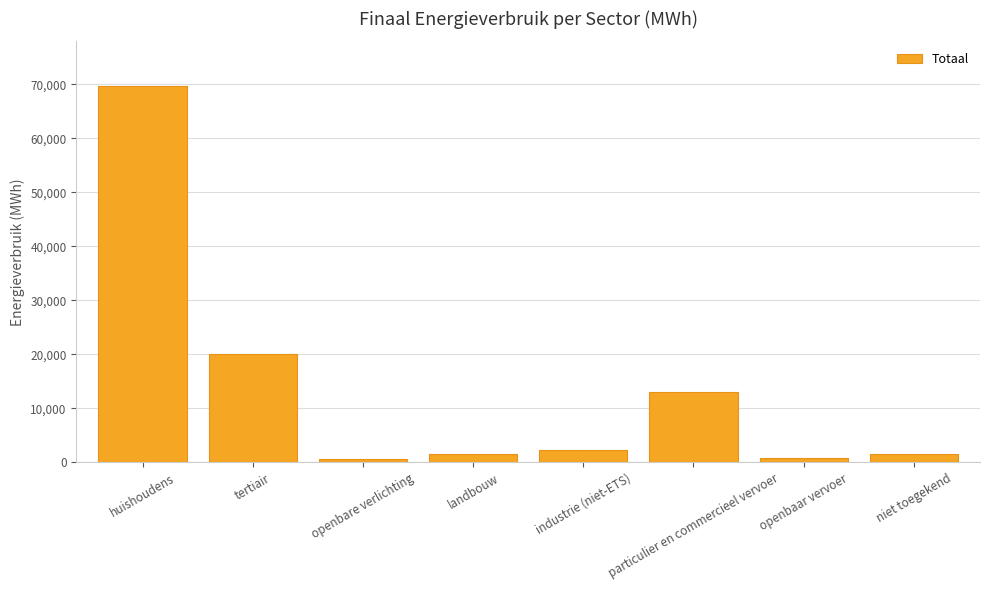

What is the approximate value at industrie (niet-ETS)?

2245.7